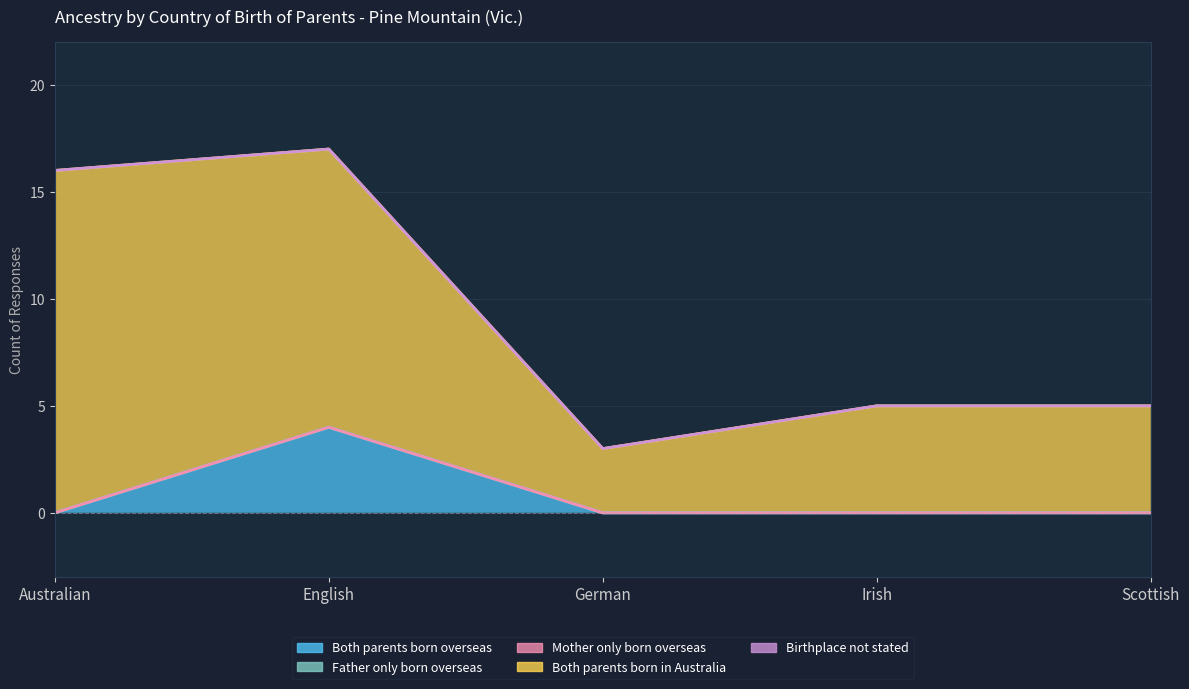

Is the value of Mother only born overseas at Irish greater than the value of Father only born overseas at Scottish?

No